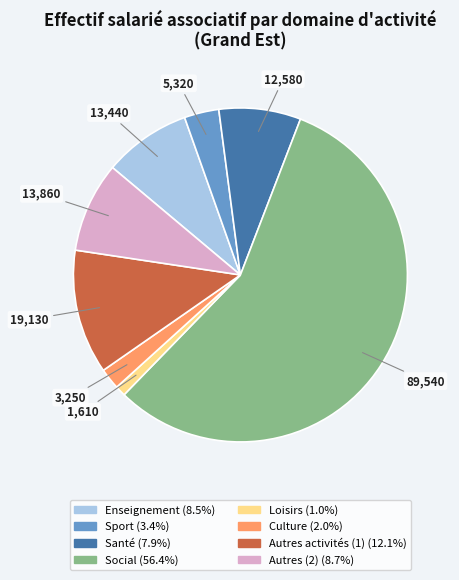

How many segments does this pie chart have?

8